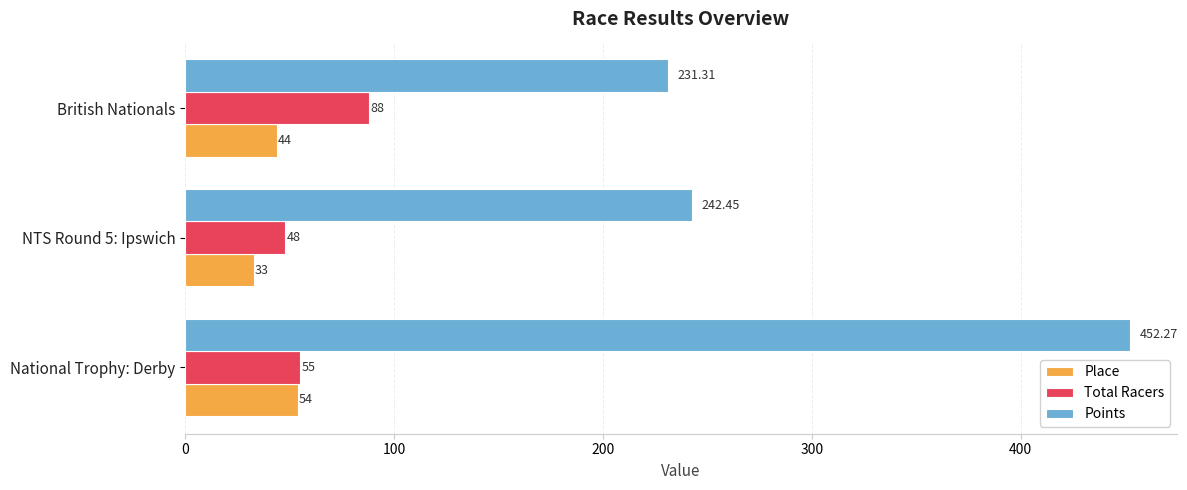

List the series in order of their peak value, highest first.

Points, Total Racers, Place